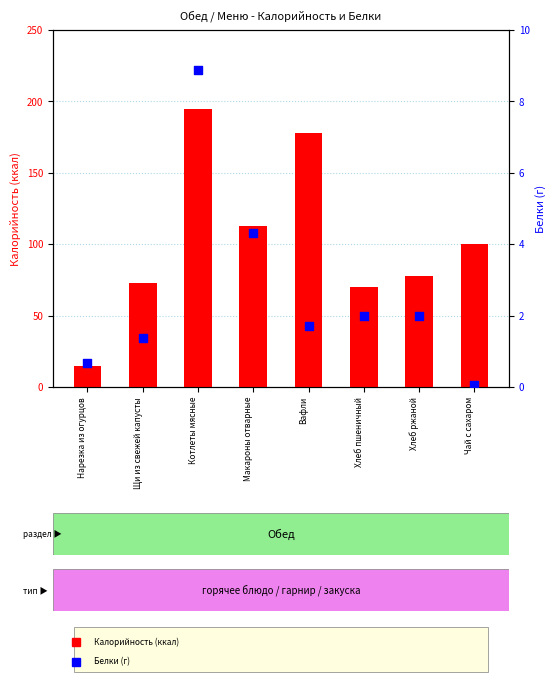

At which category is the sum across all series the highest?

Котлеты мясные